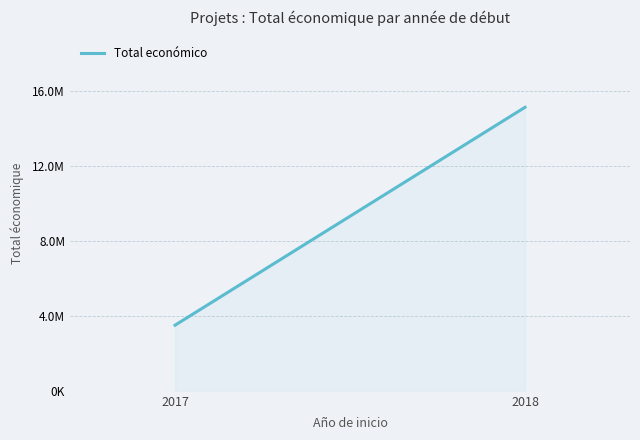

List the labels in order of value, largest first.

2018, 2017